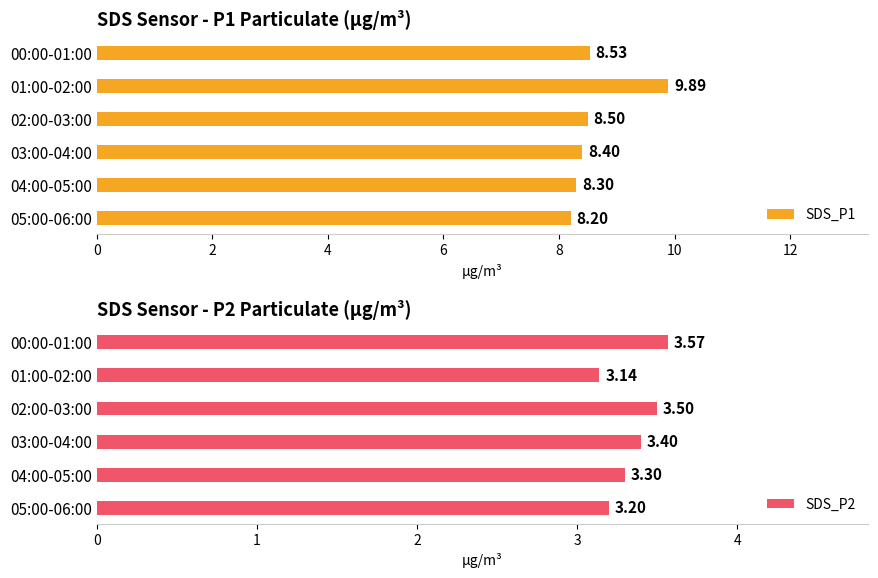

What is the sum of all SDS_P1 values?

51.8